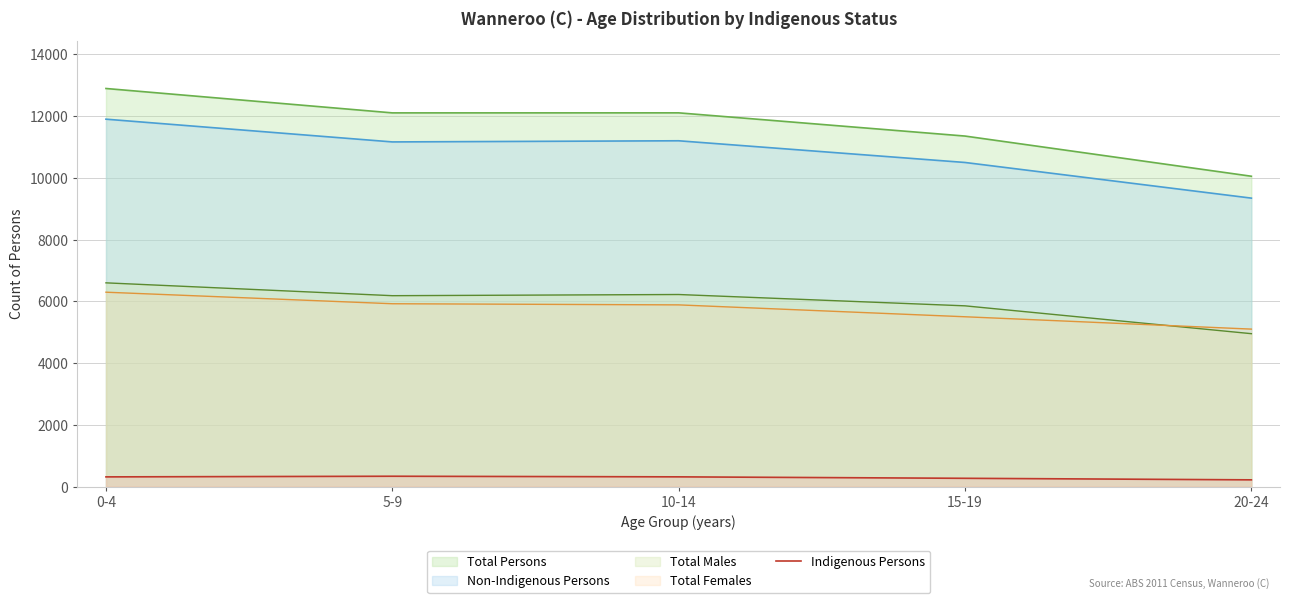

True or false: Non-Indigenous Persons and Indigenous Persons intersect in this chart.

False